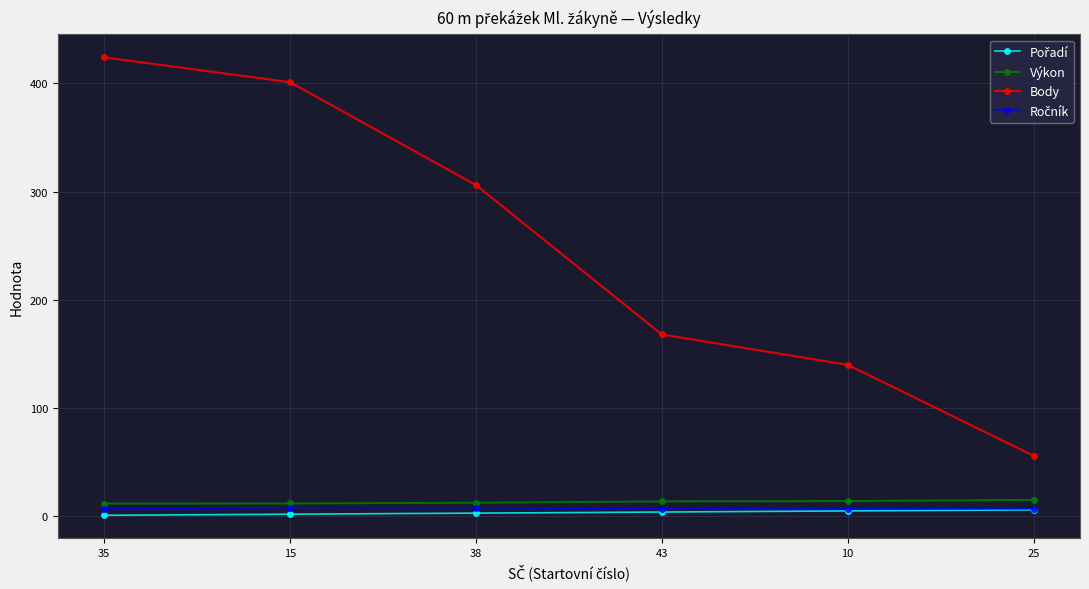

Which series has the largest range (max minus min)?

Body